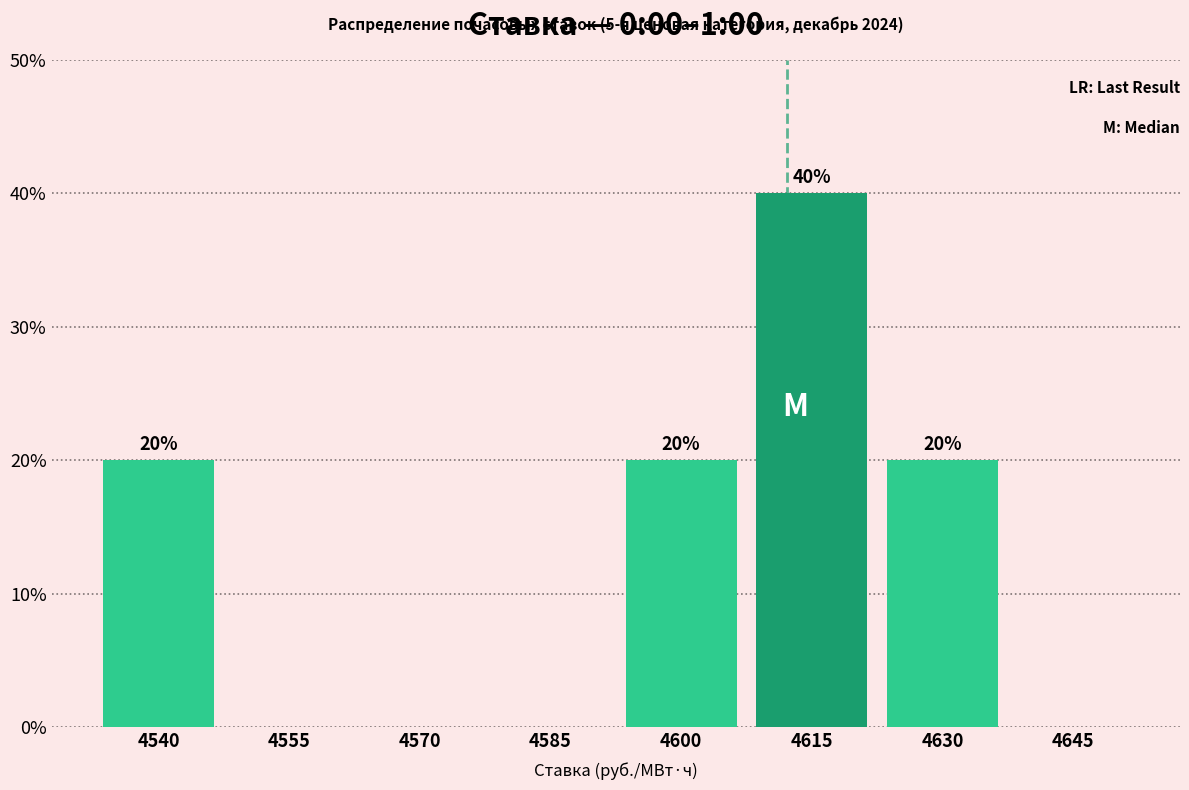

Reading left to right, extract all data points from this chart.

4540=20	4555=0	4570=0	4585=0	4600=20	4615=40	4630=20	4645=0